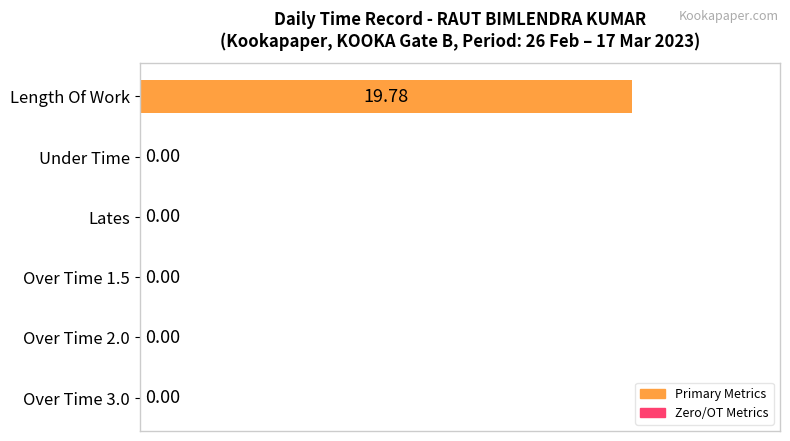

What is the sum of all values?

100